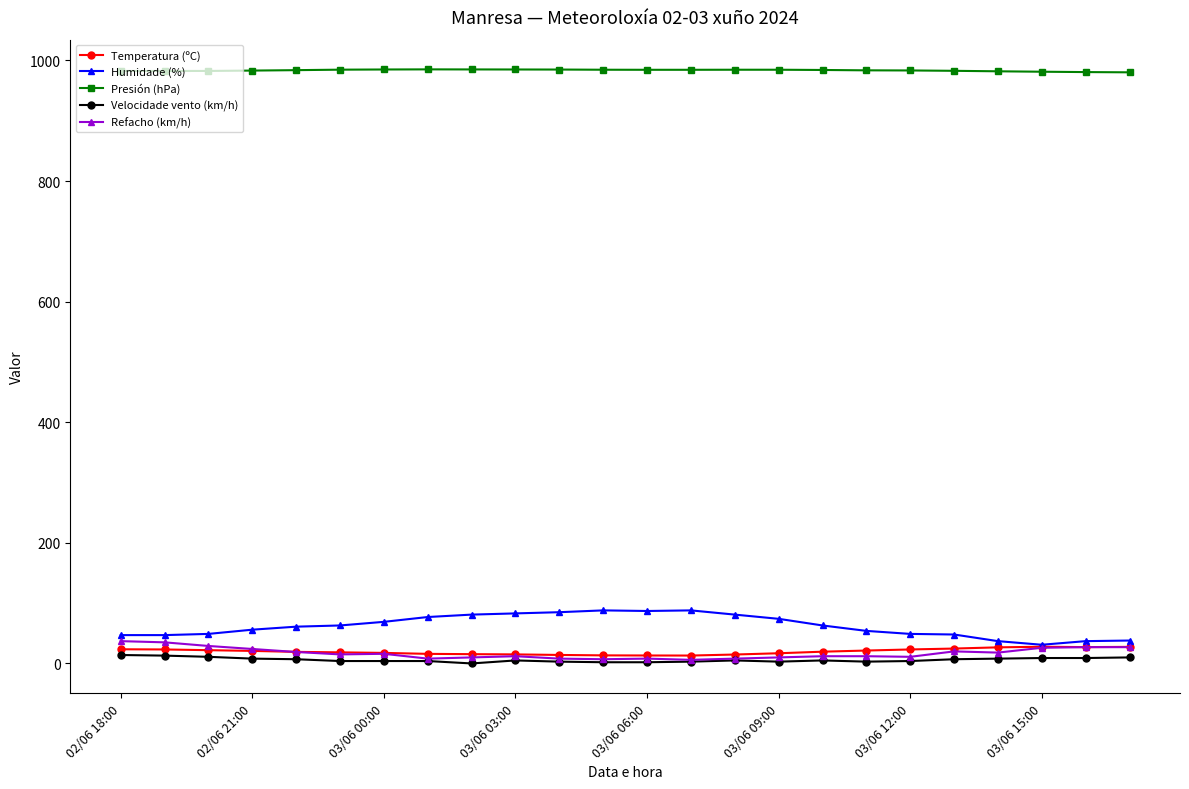

In Temperatura (ºC), how many points are lower than both neighbors (excluding endpoints)?

2